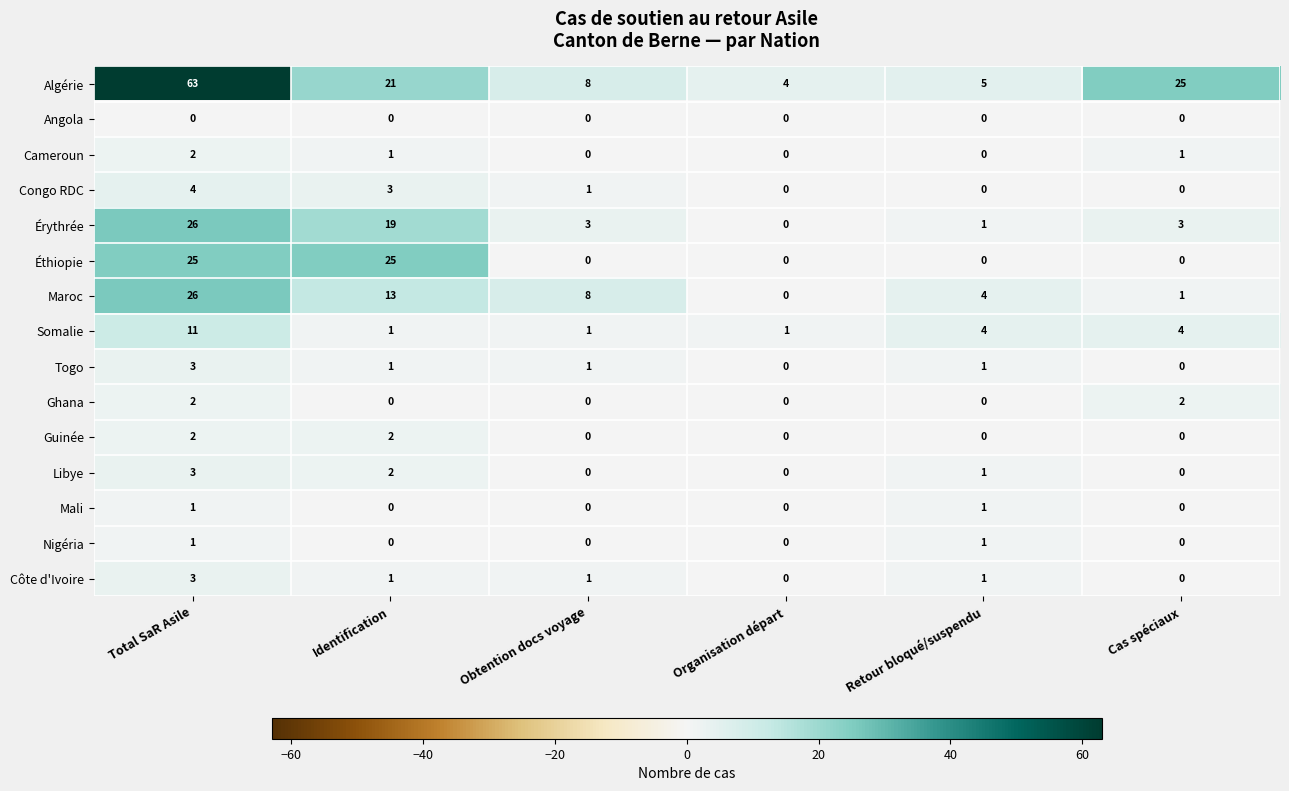

Count the Somalie values in the range 1 to 4.

5